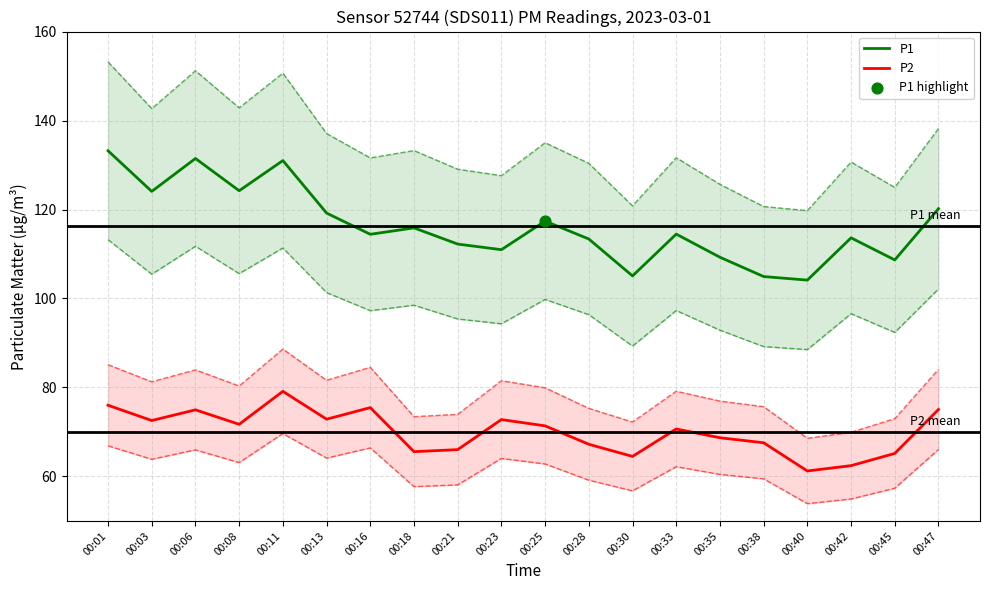

At how many categories does at least one series exceed 116?

8